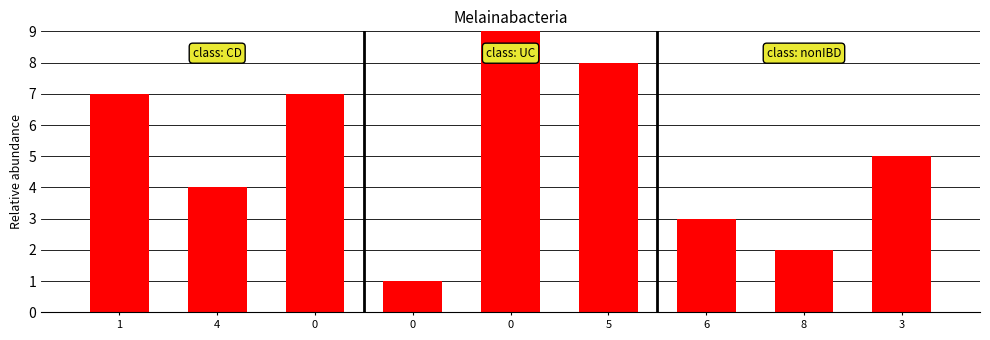

Does the chart contain any negative values?

No